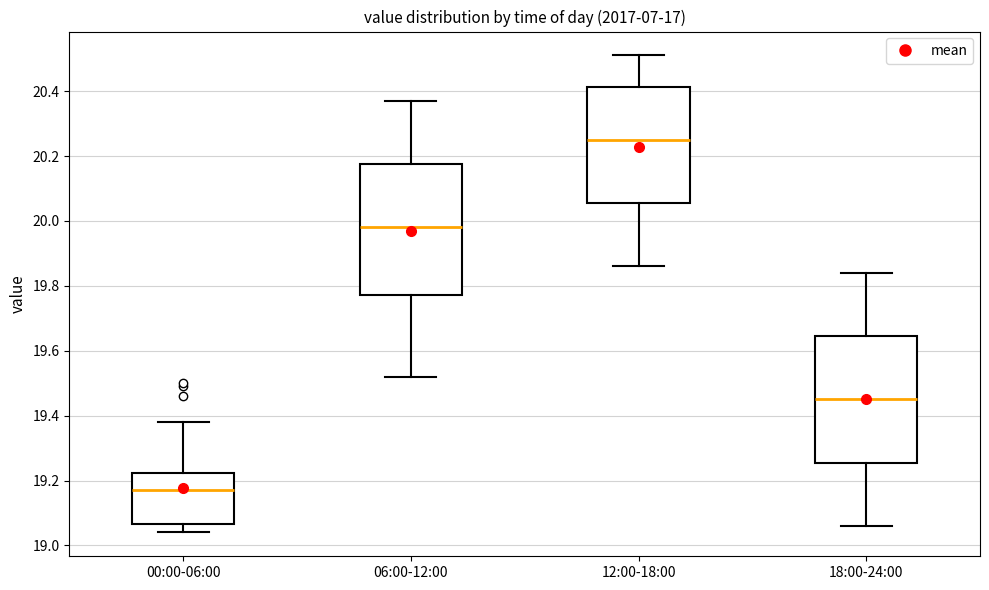

Where is the lower edge of the box for 06:00-12:00 on the y-axis? The values are not printed on the chart, so give them approximately, as read against the axis.

19.78